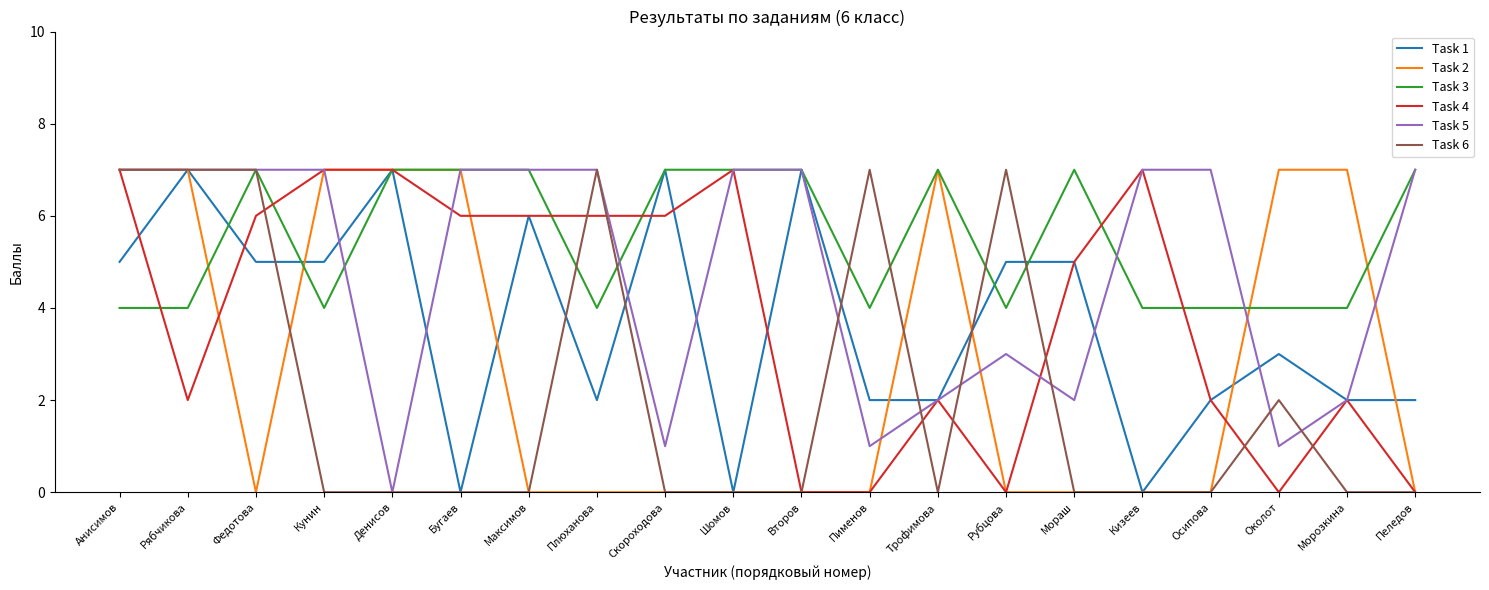

Between Трофимова and Околот, which series saw the biggest shift?

Task 3